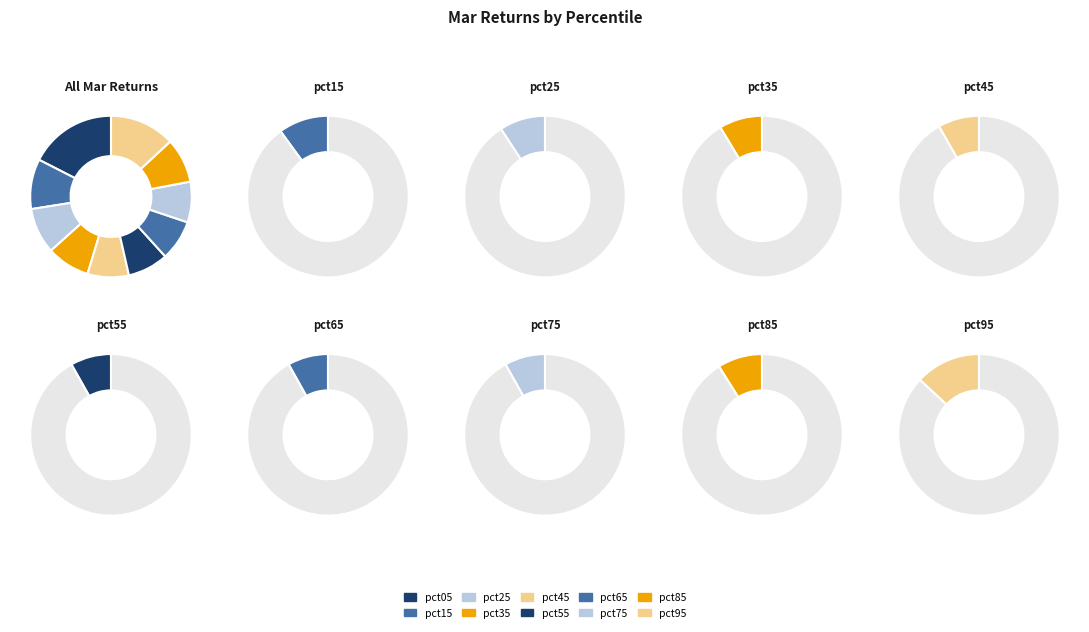

Combined, do pct45 and pct85 account for over 50%?

No